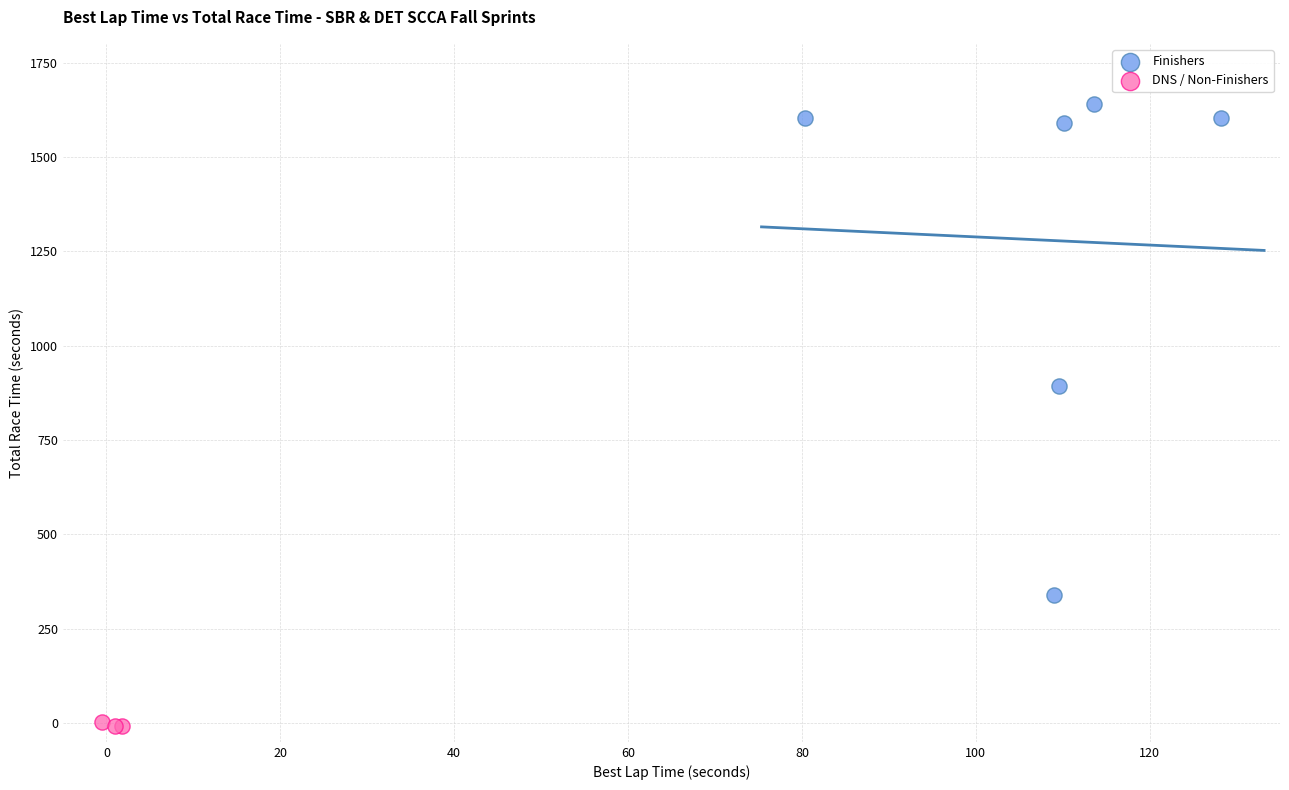

Which series contains the highest Y value?

Finishers